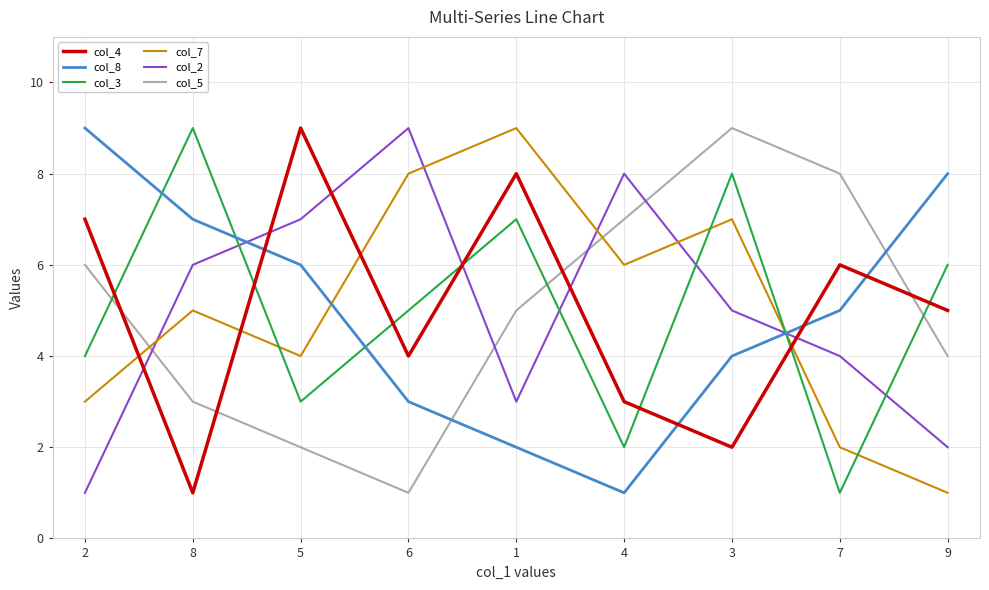

Reading right to left, extract all data points from this chart.

col_4: 9=5	7=6	3=2	4=3	1=8	6=4	5=9	8=1	2=7
col_8: 9=8	7=5	3=4	4=1	1=2	6=3	5=6	8=7	2=9
col_3: 9=6	7=1	3=8	4=2	1=7	6=5	5=3	8=9	2=4
col_7: 9=1	7=2	3=7	4=6	1=9	6=8	5=4	8=5	2=3
col_2: 9=2	7=4	3=5	4=8	1=3	6=9	5=7	8=6	2=1
col_5: 9=4	7=8	3=9	4=7	1=5	6=1	5=2	8=3	2=6